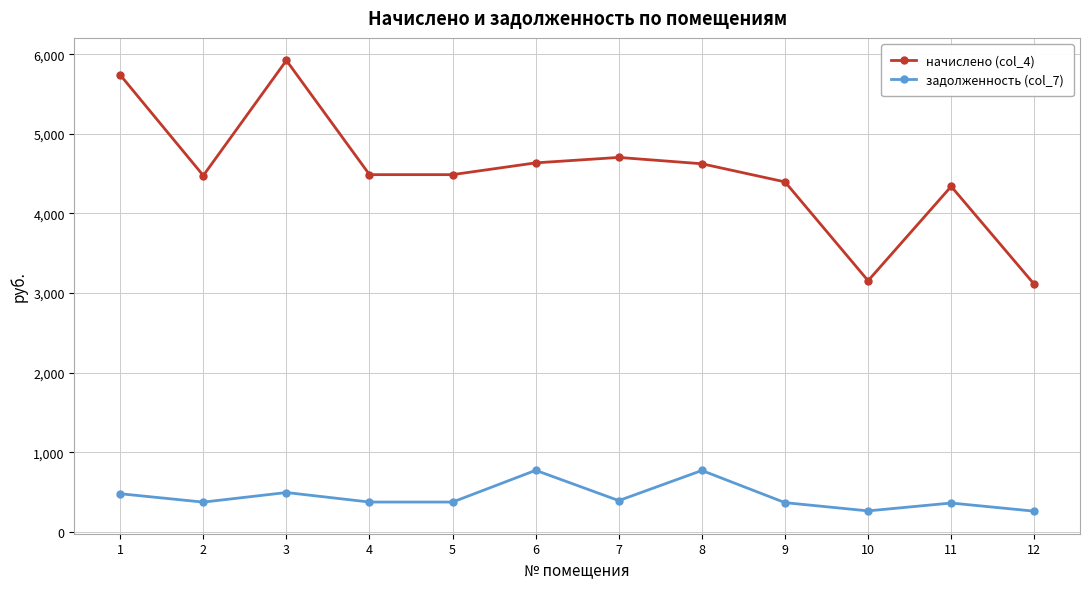

At which category does начислено (col_4) reach its first local valley?

2